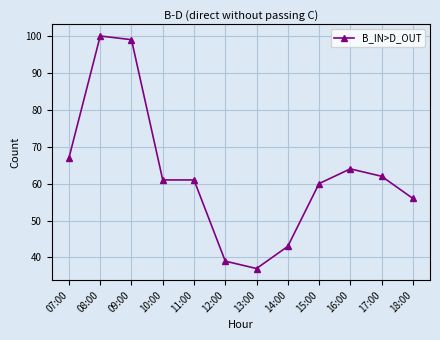

Is it true that the value at 12:00 is 39?

True